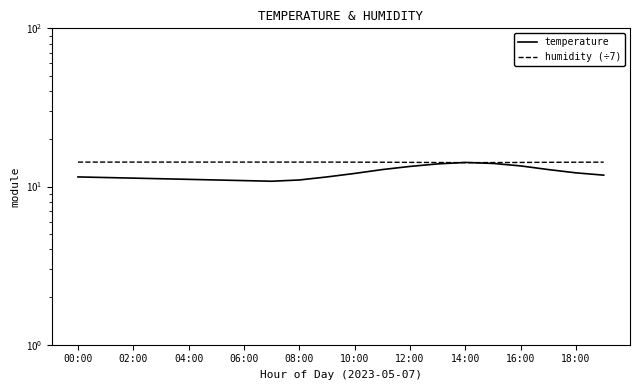

What is the approximate value of humidity (÷7) at 15?

14.2